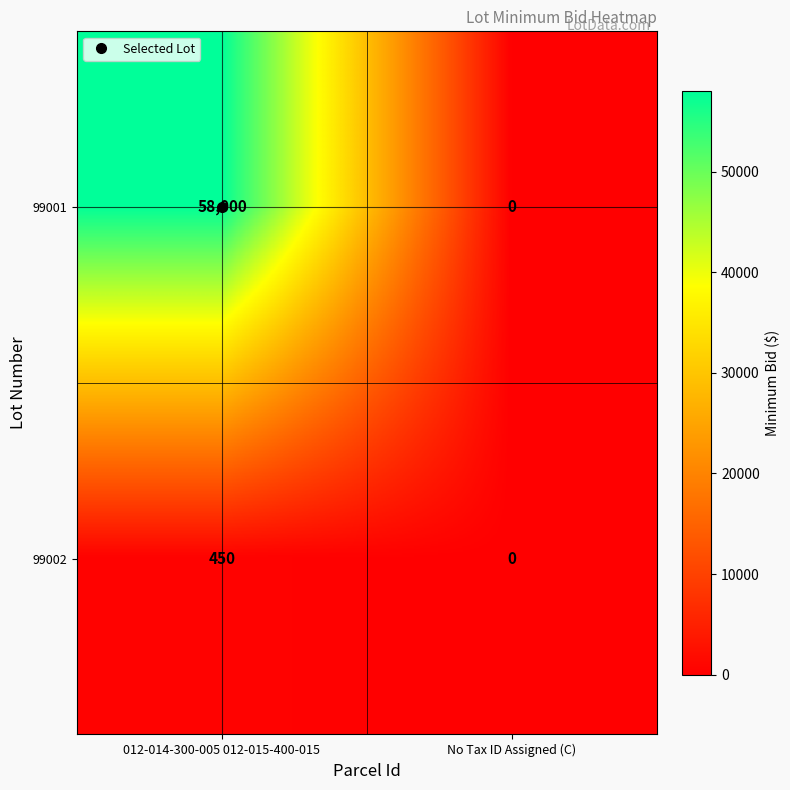

How many categories are shown in the chart?

2